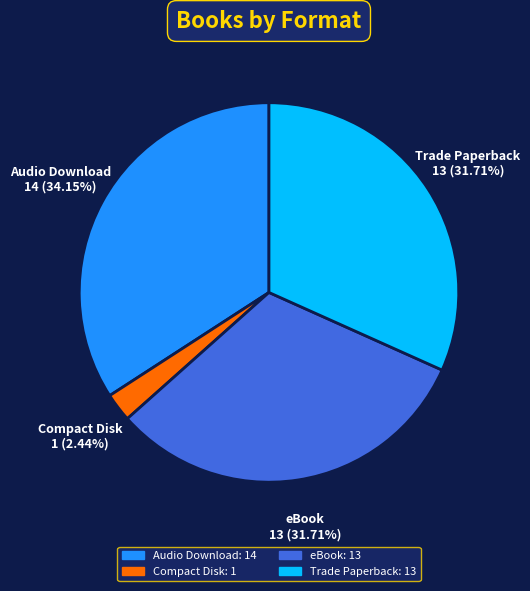

Count the number of slices in the pie.

4